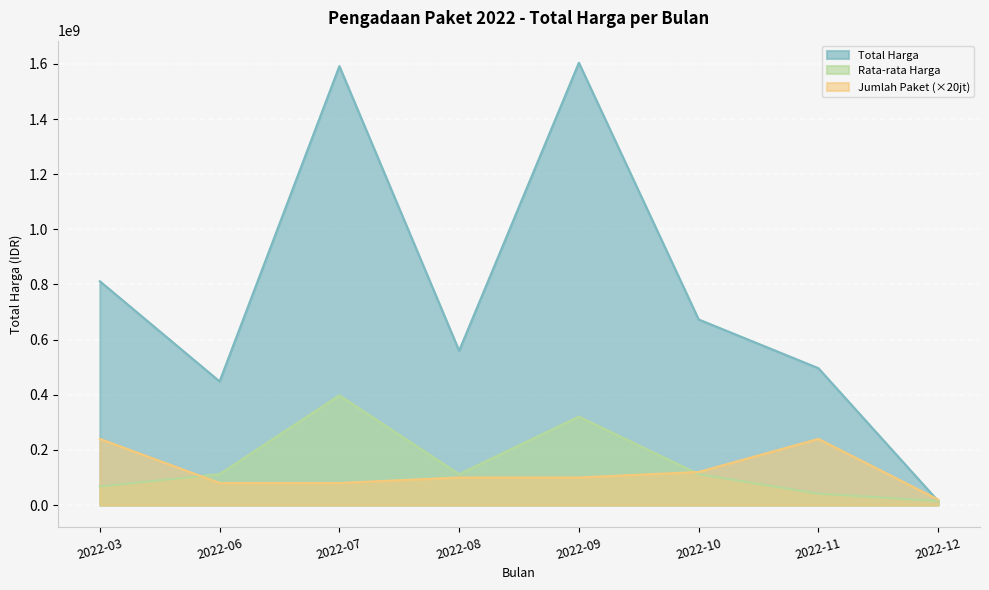

Which category has the highest value in the Rata-rata Harga series?

2022-07